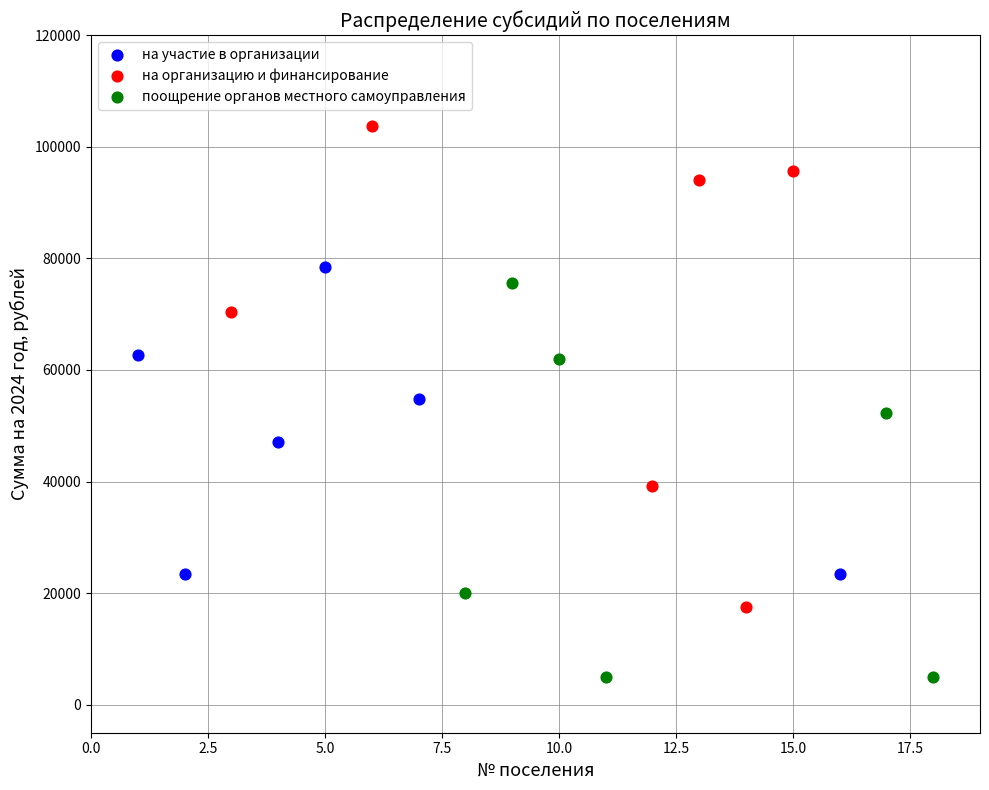

Which series has the widest spread of Y values?

на организацию и финансирование